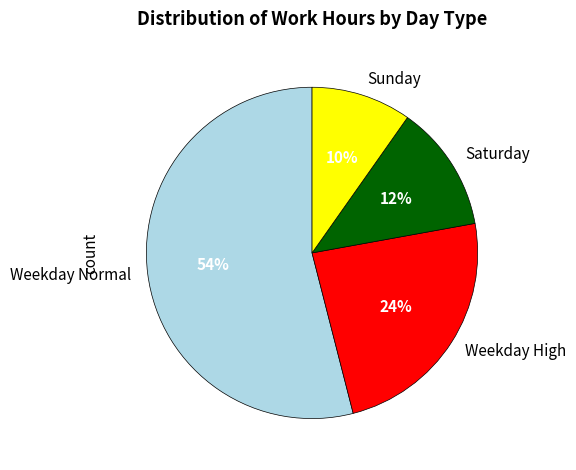

Is the sum of Sunday and Weekday High greater than half?

No